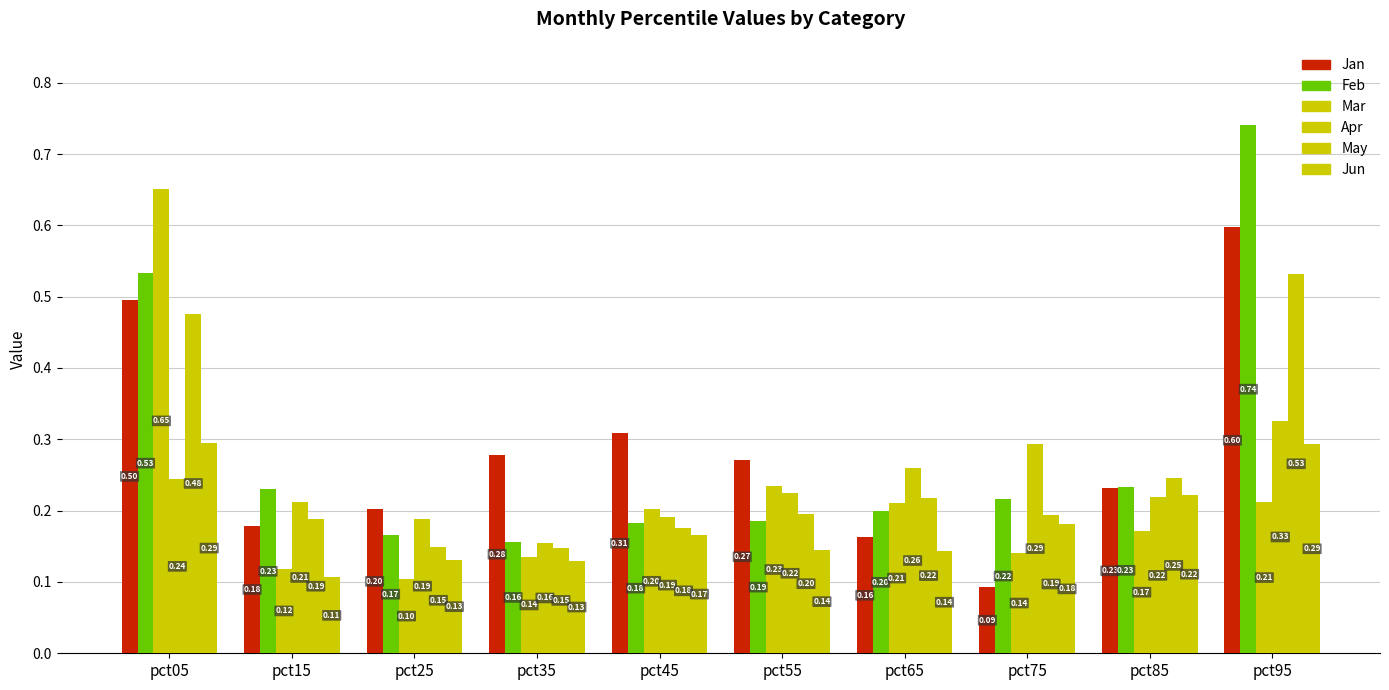

Does the chart contain any negative values?

No